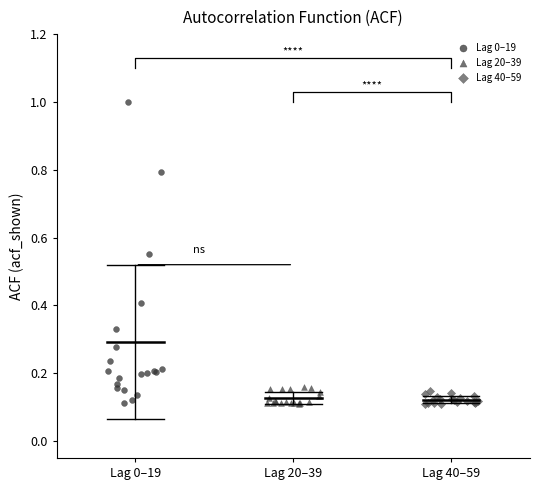

Which series has the widest spread of Y values?

Lag 0–19